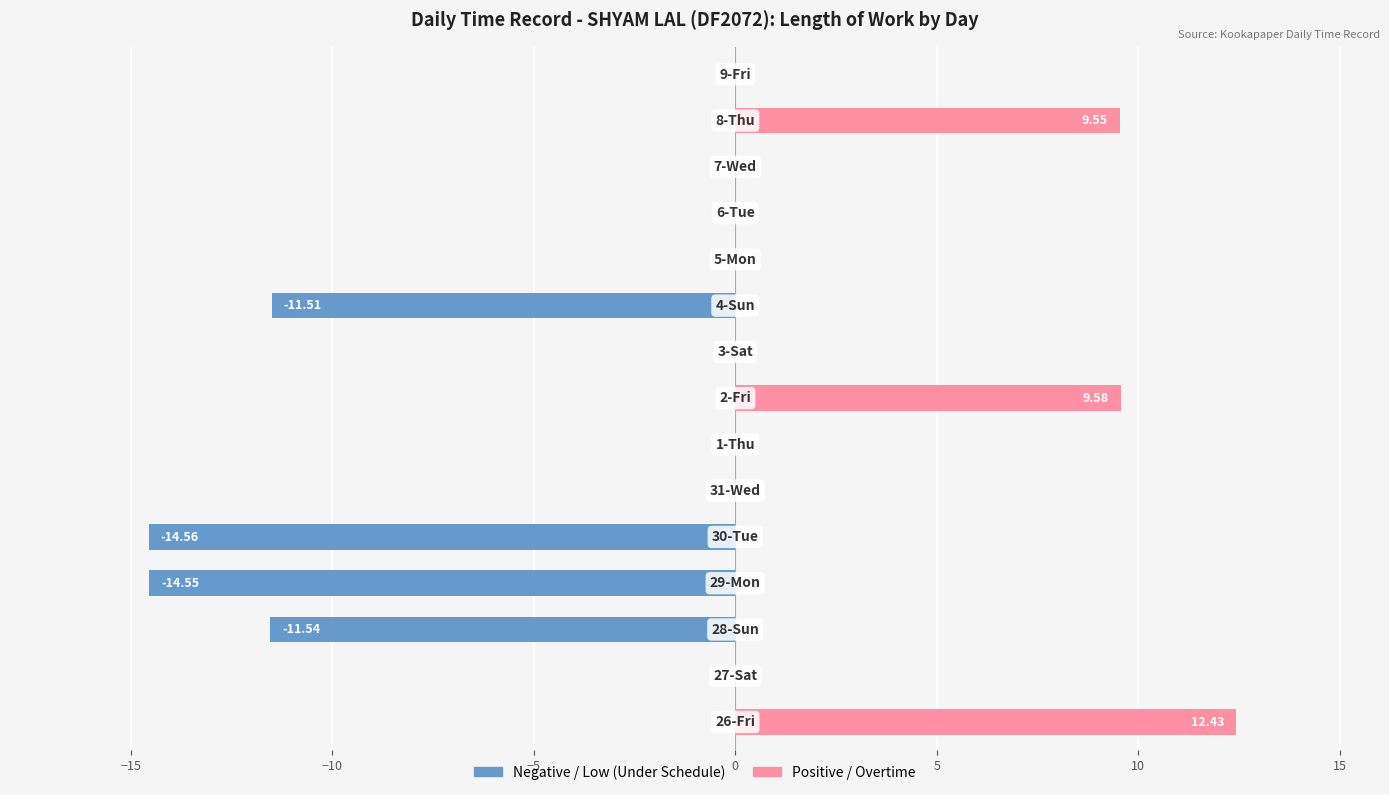

Is it true that Negative (Low) equals 0.0 at 14?

True